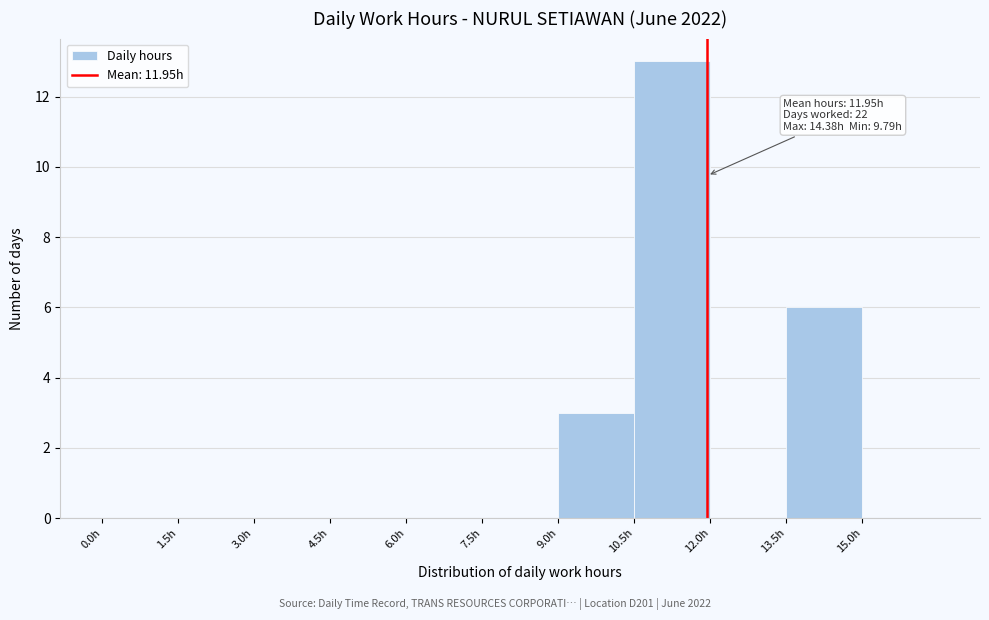

Which range on the x-axis has the tallest bar?

10.5 to 12.0